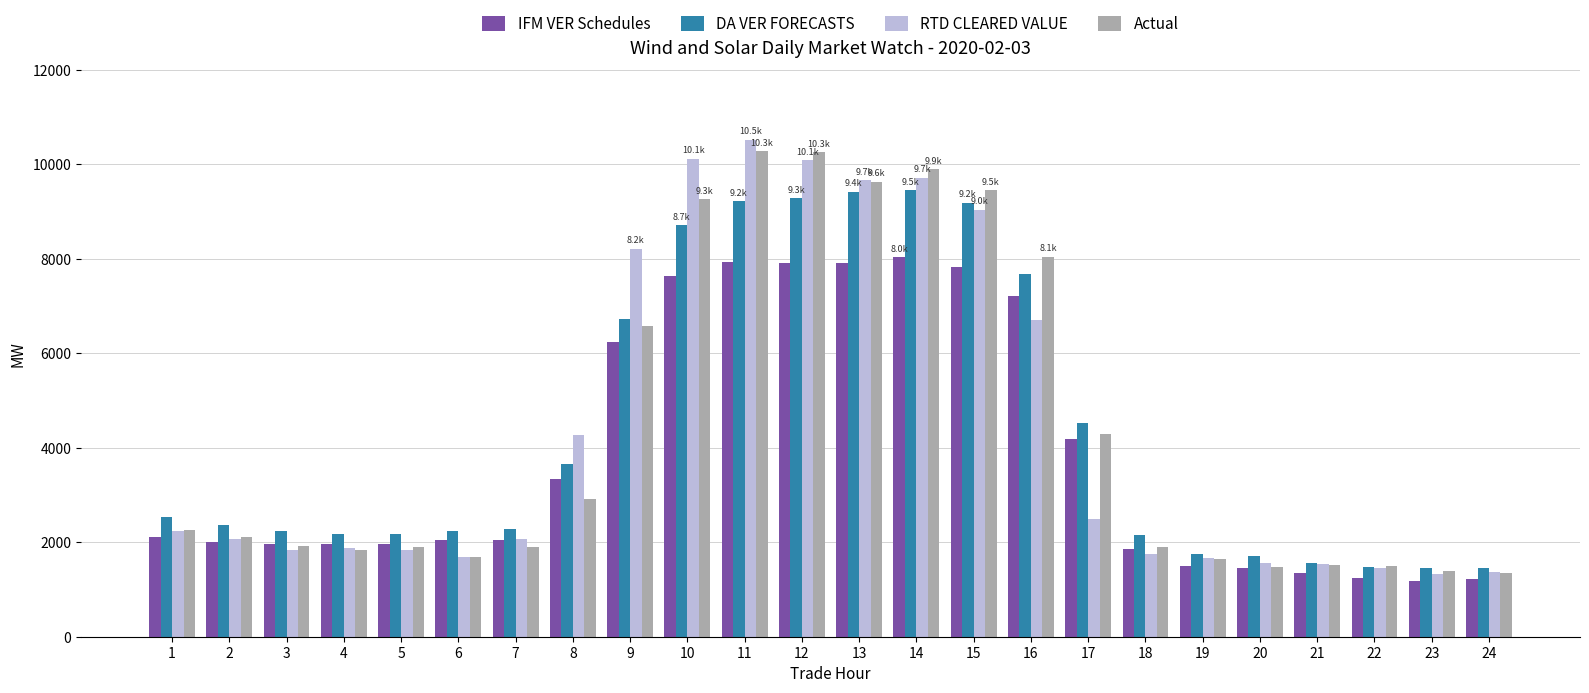

What value does the IFM VER Schedules series have at 23?

1186.2